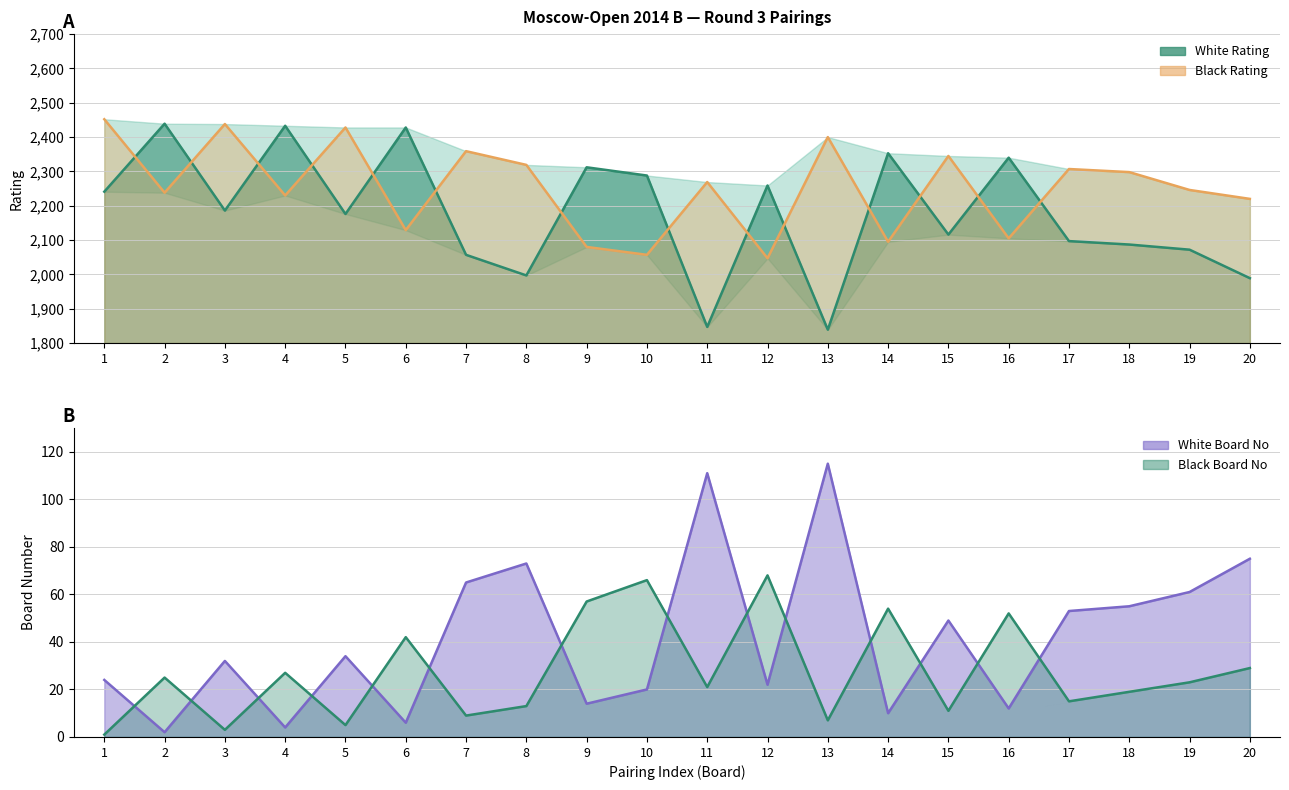

Rank the series by their maximum value, from lowest to highest.

Black Board No, White Board No, White Rating, Black Rating